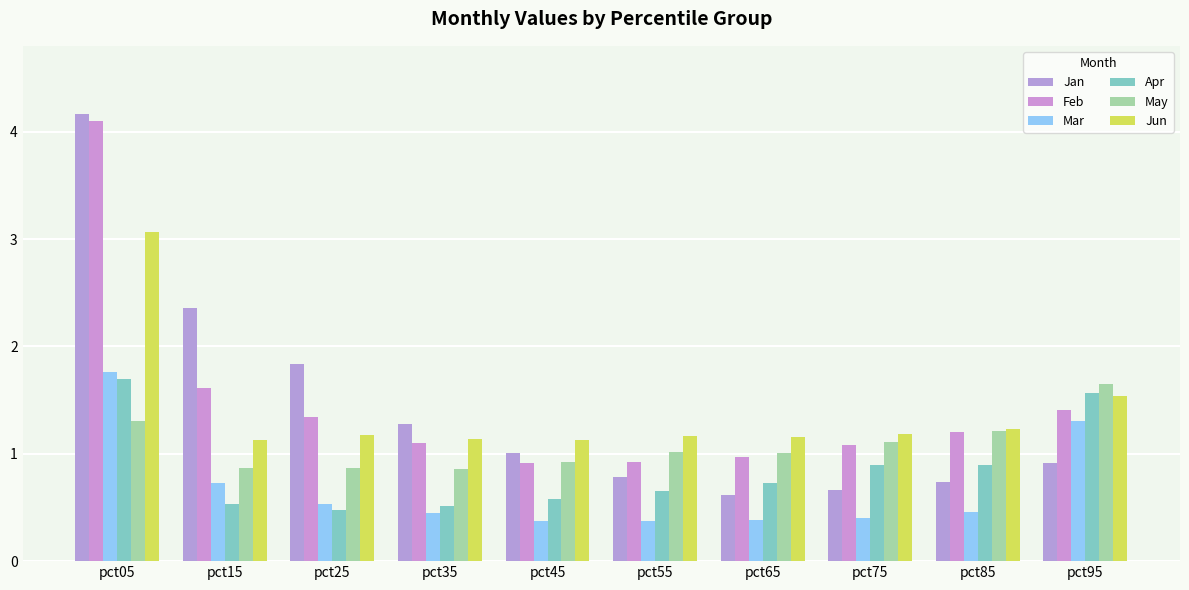

What is the sum of all May values?

10.8